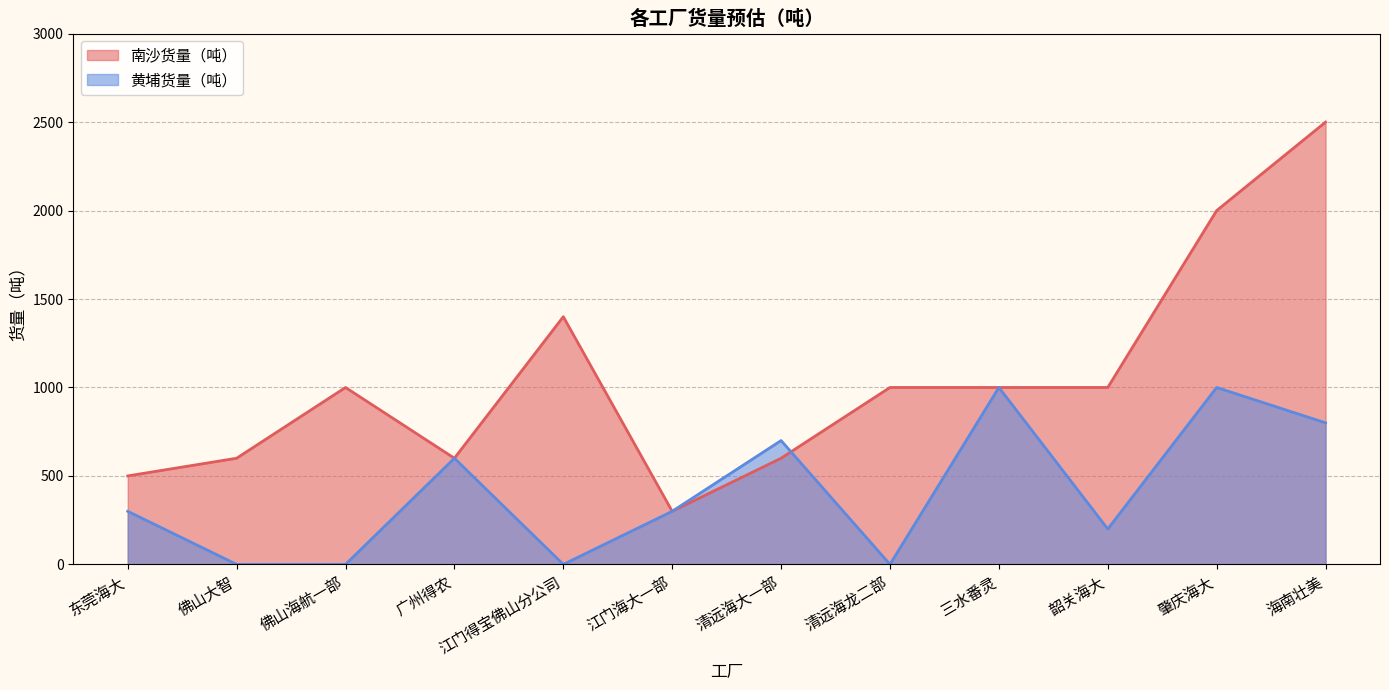

How many distinct data groups are displayed?

2